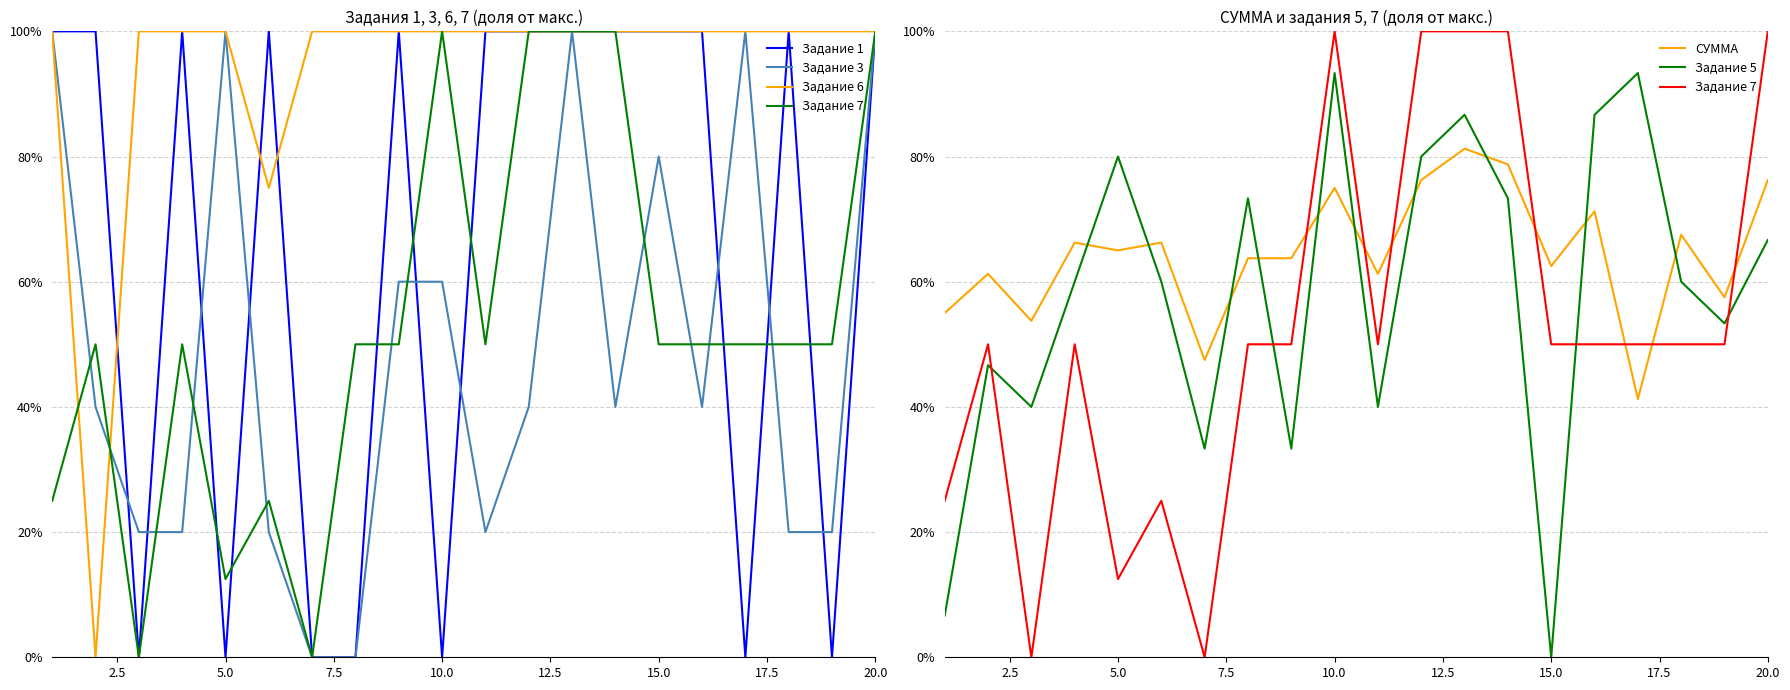

What is the sum of all Задание 5 values?

11.7